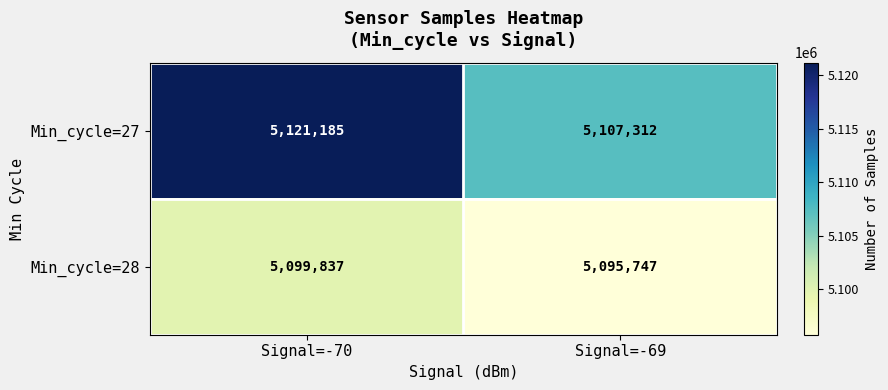

Is it true that Min_cycle=28 equals 9050985 at Signal=-70?

False